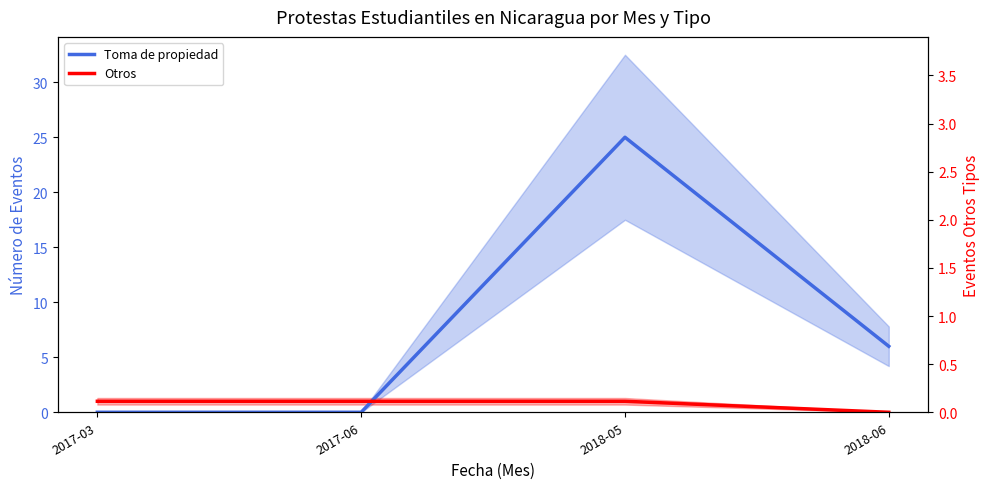

How many series are shown in this chart?

2